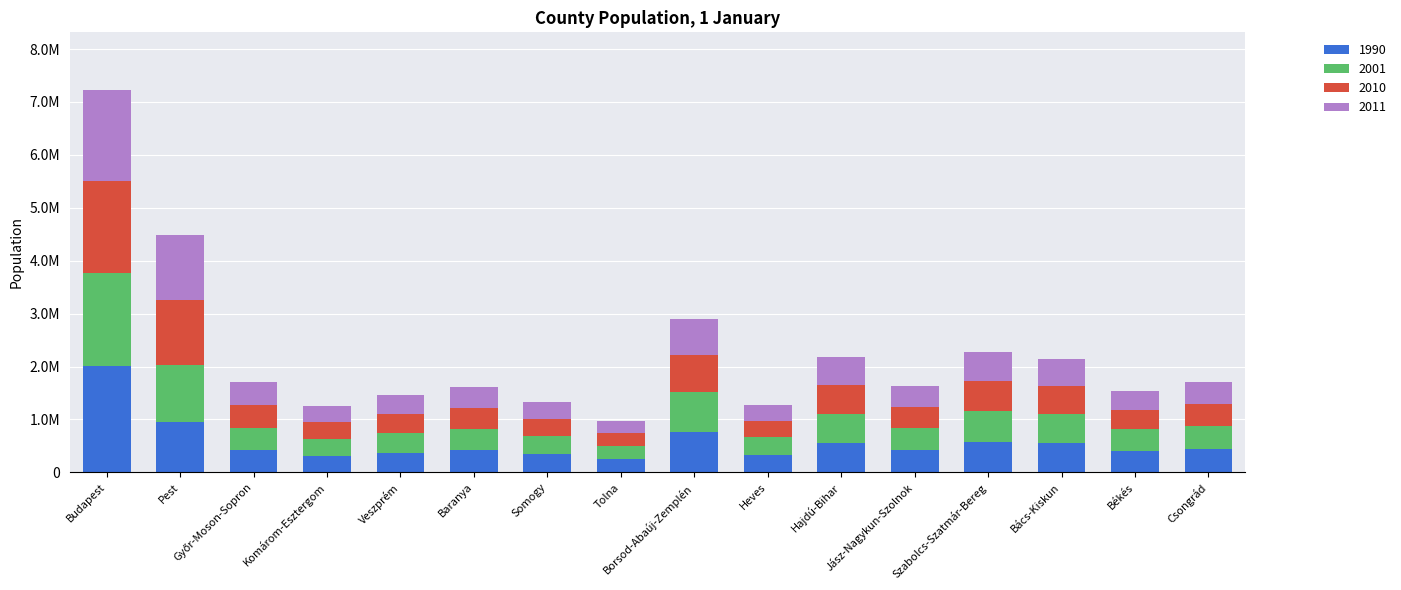

Are the bars grouped side by side (vs. stacked)?

No